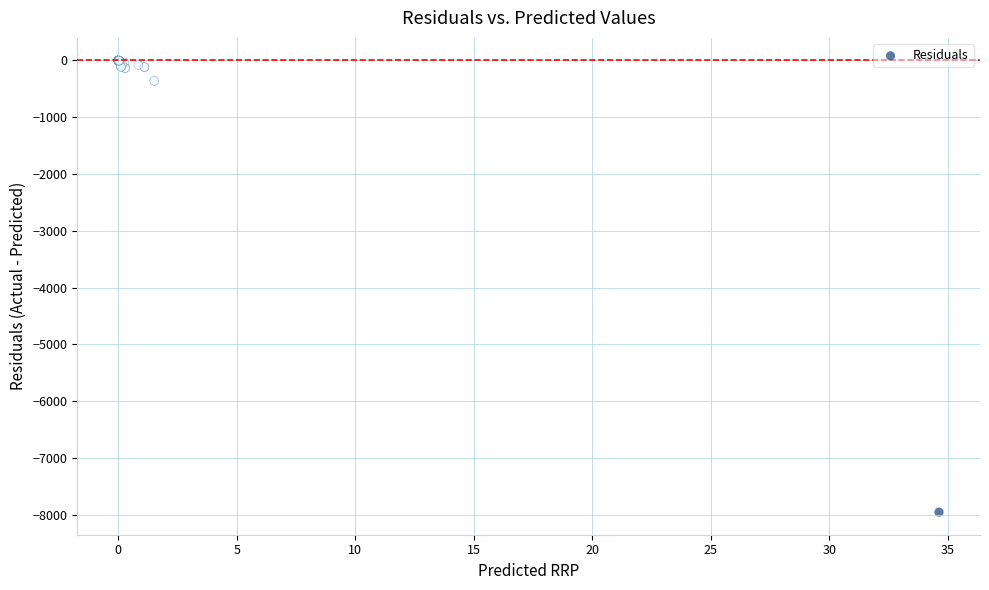

What Y value in the scatter plot is closest to -3977?

-360.9